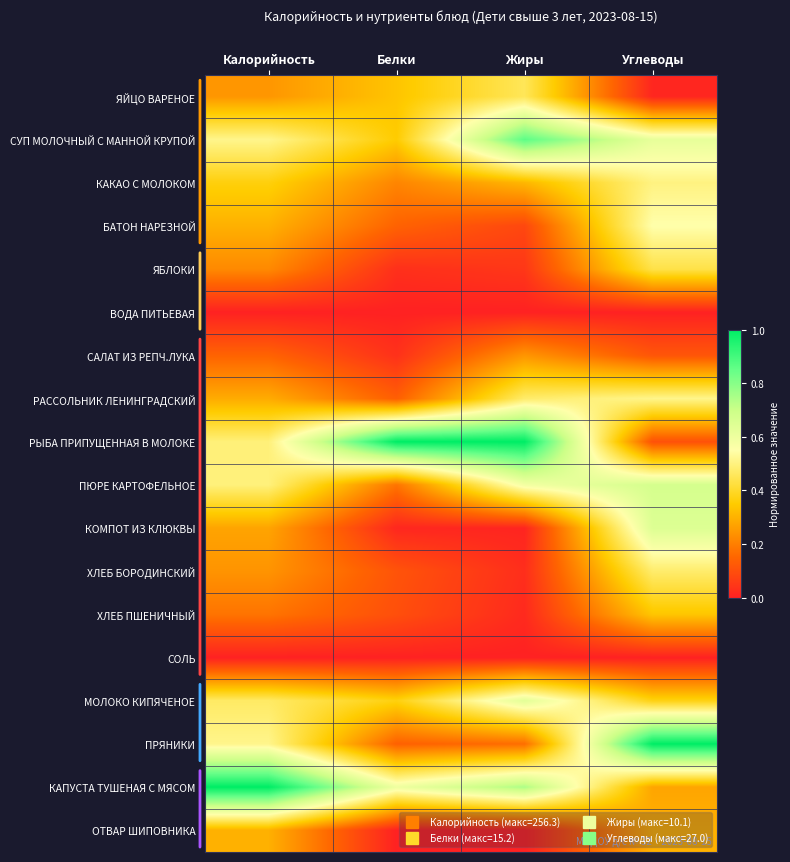

Reading right to left, list all the values displayed in this chart.

ЯЙЦО ВАРЕНОЕ: Углеводы=0.0	Жиры=0.5	Белки=0.3	Калорийность=0.2
СУП МОЛОЧНЫЙ С МАННОЙ КРУПОЙ: Углеводы=0.6	Жиры=0.9	Белки=0.4	Калорийность=0.5
КАКАО С МОЛОКОМ: Углеводы=0.5	Жиры=0.3	Белки=0.2	Калорийность=0.4
БАТОН НАРЕЗНОЙ: Углеводы=0.6	Жиры=0.1	Белки=0.1	Калорийность=0.3
ЯБЛОКИ: Углеводы=0.4	Жиры=0.0	Белки=0.0	Калорийность=0.2
ВОДА ПИТЬЕВАЯ: Углеводы=0.0	Жиры=0.0	Белки=0.0	Калорийность=0.0
САЛАТ ИЗ РЕПЧ.ЛУКА: Углеводы=0.1	Жиры=0.2	Белки=0.0	Калорийность=0.1
РАССОЛЬНИК ЛЕНИНГРАДСКИЙ: Углеводы=0.5	Жиры=0.5	Белки=0.1	Калорийность=0.3
РЫБА ПРИПУЩЕННАЯ В МОЛОКЕ: Углеводы=0.1	Жиры=1.0	Белки=1.0	Калорийность=0.5
ПЮРЕ КАРТОФЕЛЬНОЕ: Углеводы=0.7	Жиры=0.6	Белки=0.2	Калорийность=0.5
КОМПОТ ИЗ КЛЮКВЫ: Углеводы=0.6	Жиры=0.0	Белки=0.0	Калорийность=0.3
ХЛЕБ БОРОДИНСКИЙ: Углеводы=0.5	Жиры=0.0	Белки=0.1	Калорийность=0.2
ХЛЕБ ПШЕНИЧНЫЙ: Углеводы=0.3	Жиры=0.0	Белки=0.1	Калорийность=0.2
СОЛЬ: Углеводы=0.0	Жиры=0.0	Белки=0.0	Калорийность=0.0
МОЛОКО КИПЯЧЕНОЕ: Углеводы=0.4	Жиры=0.6	Белки=0.4	Калорийность=0.5
ПРЯНИКИ: Углеводы=1.0	Жиры=0.2	Белки=0.1	Калорийность=0.5
КАПУСТА ТУШЕНАЯ С МЯСОМ: Углеводы=0.3	Жиры=0.7	Белки=0.6	Калорийность=1.0
ОТВАР ШИПОВНИКА: Углеводы=0.3	Жиры=0.0	Белки=0.0	Калорийность=0.3